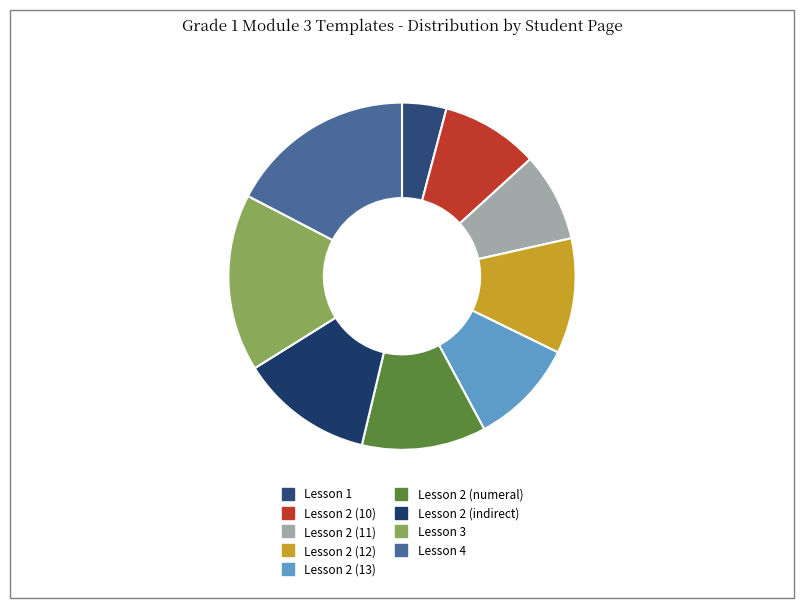

Combined, do Lesson 4 and Lesson 2 (11) account for over 50%?

No